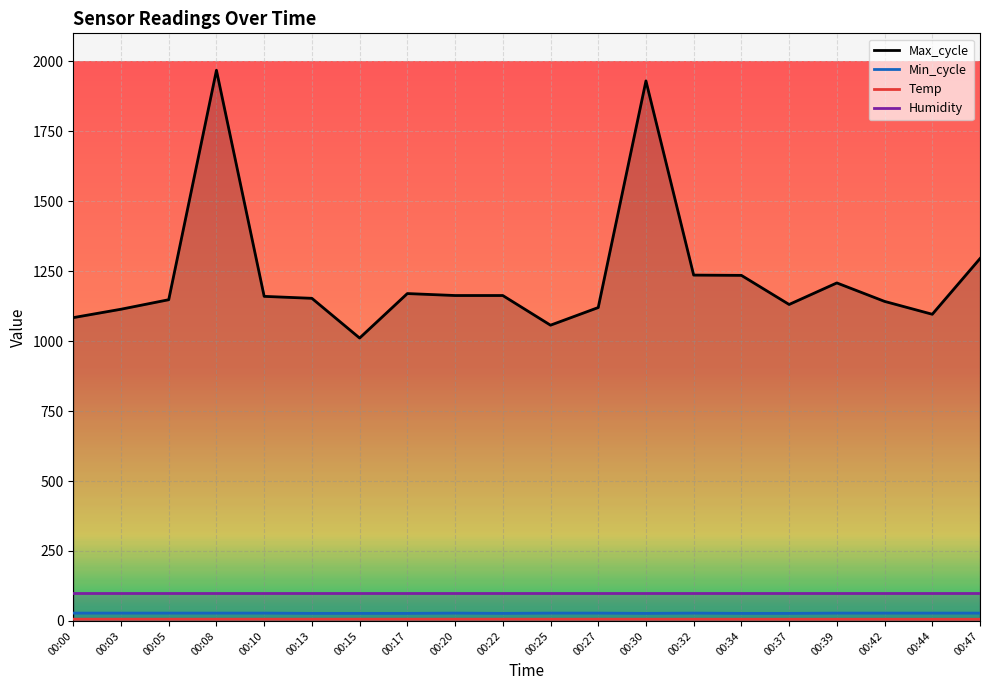

Between 00:27 and 00:30, which series saw the biggest shift?

Max_cycle